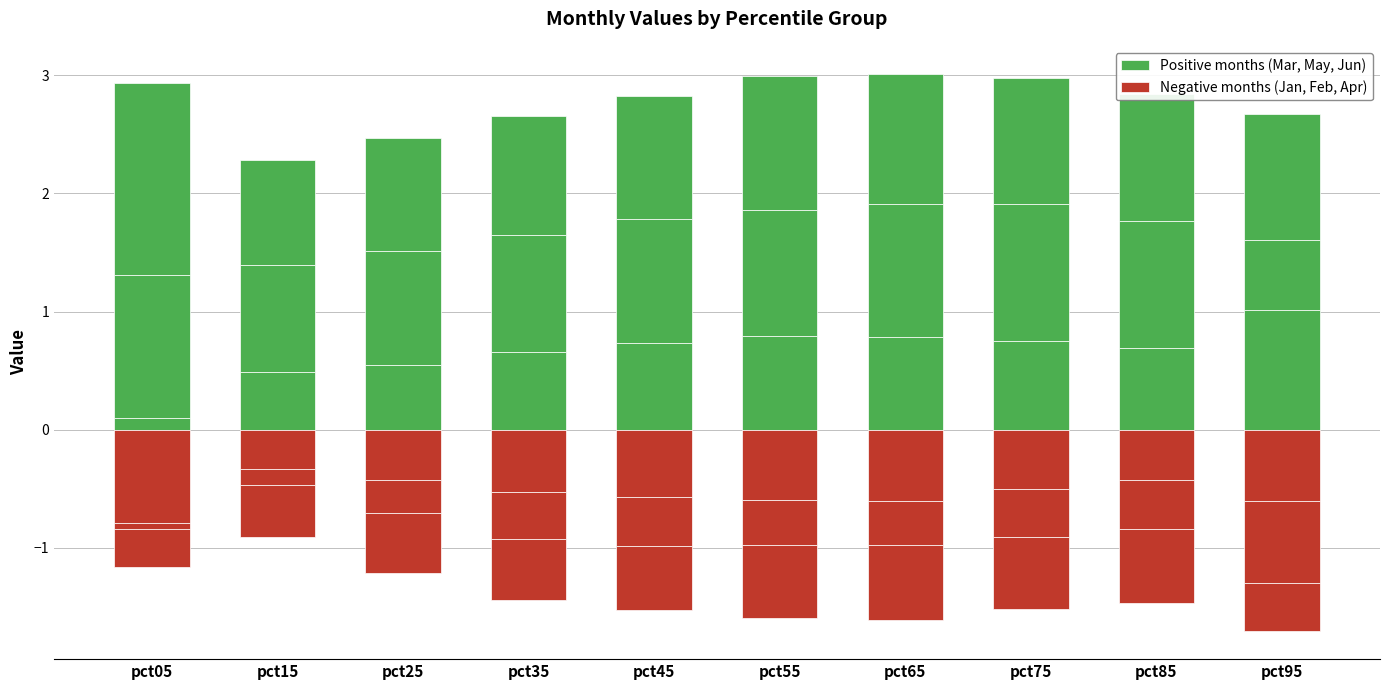

Which series has the largest total across all categories?

Positive months (Mar, May, Jun)